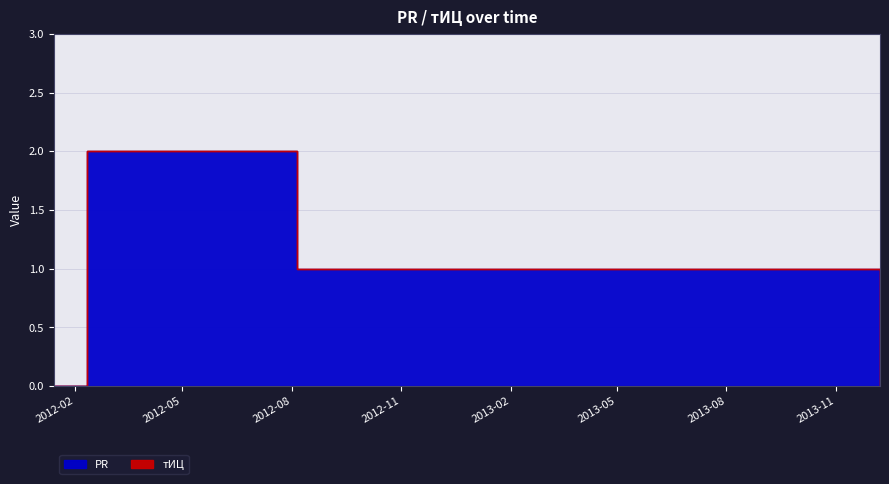

Which series has the largest total across all categories?

PR